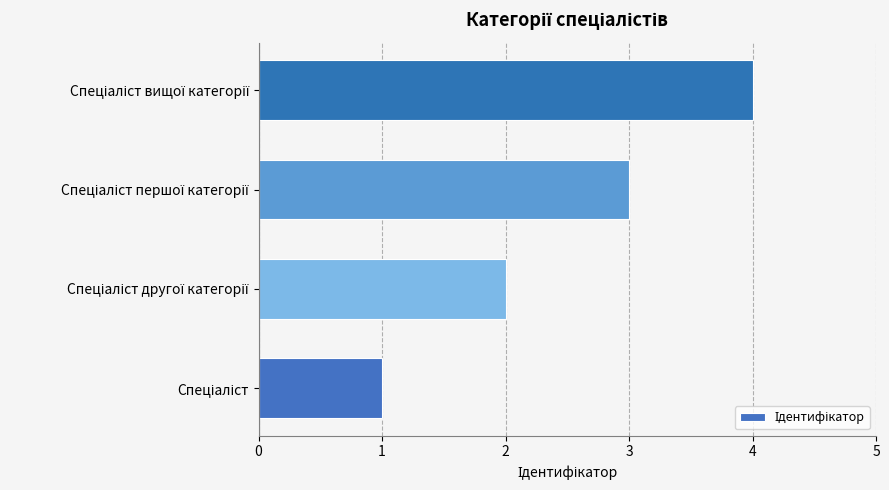

What is the difference between the maximum and minimum values?

3